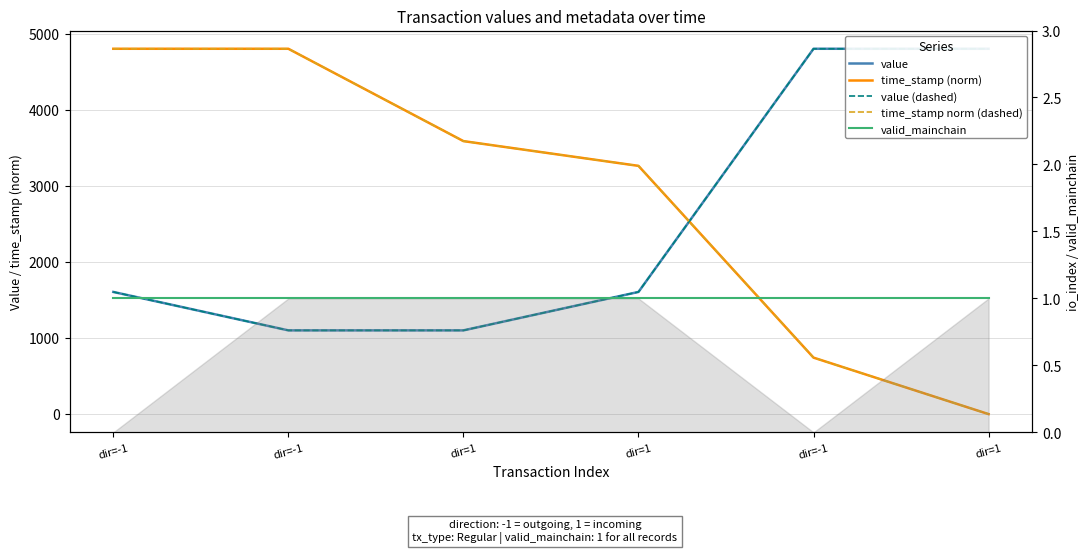

At which label is value (dashed) closest to 2950?

dir=-1